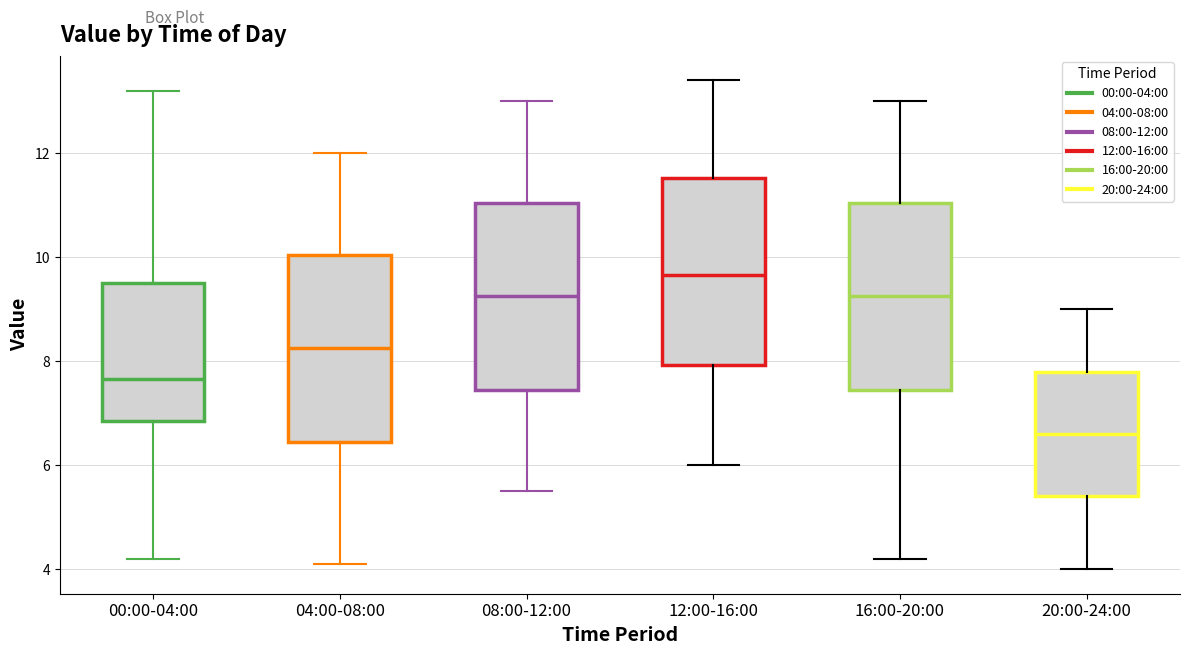

Reading left to right, read every box against the y-axis: the position of its median line, the range the box covers, and the ends of its whiskers. The values are not printed on the chart, so give them approximately, as read against the axis.

00:00-04:00: median 7.6, box 6.8 to 9.6, whiskers 4.2 to 13.2
04:00-08:00: median 8.2, box 6.4 to 10.0, whiskers 4.2 to 12.0
08:00-12:00: median 9.2, box 7.4 to 11.0, whiskers 5.6 to 13.0
12:00-16:00: median 9.6, box 8.0 to 11.6, whiskers 6.0 to 13.4
16:00-20:00: median 9.2, box 7.4 to 11.0, whiskers 4.2 to 13.0
20:00-24:00: median 6.6, box 5.4 to 7.8, whiskers 4.0 to 9.0